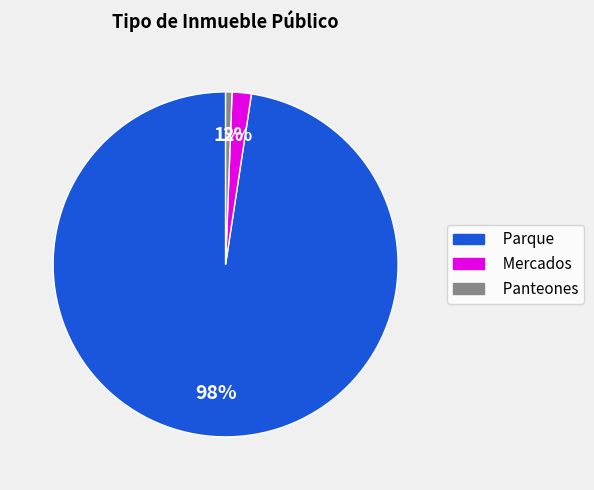

Which category has the smallest portion of the pie?

Panteones